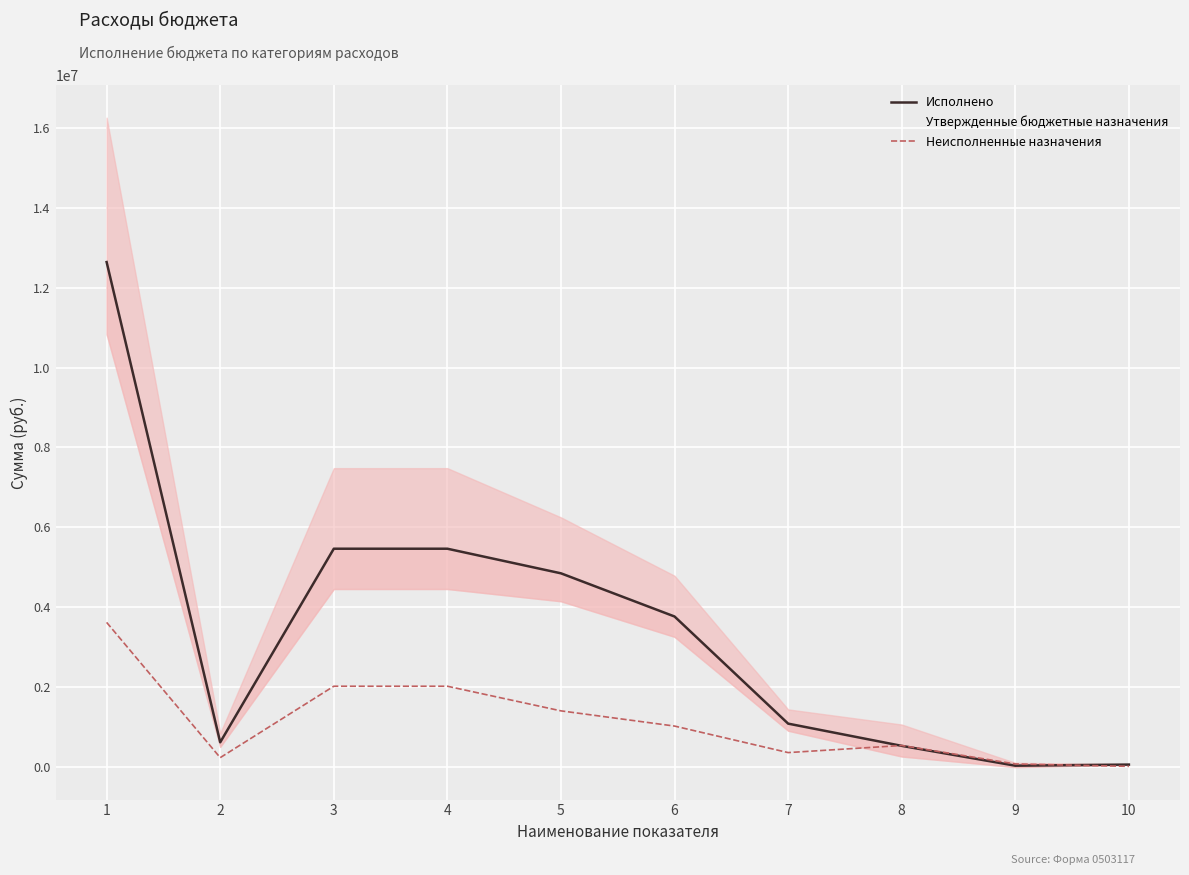

True or false: Неисполненные назначения has a value of 71681.4 at 9.

True